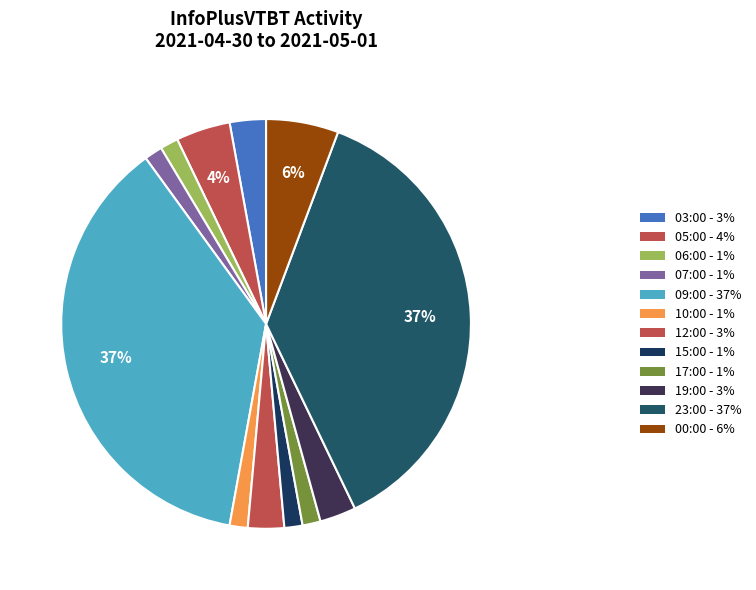

True or false: 06:00 accounts for 1% of the total.

True